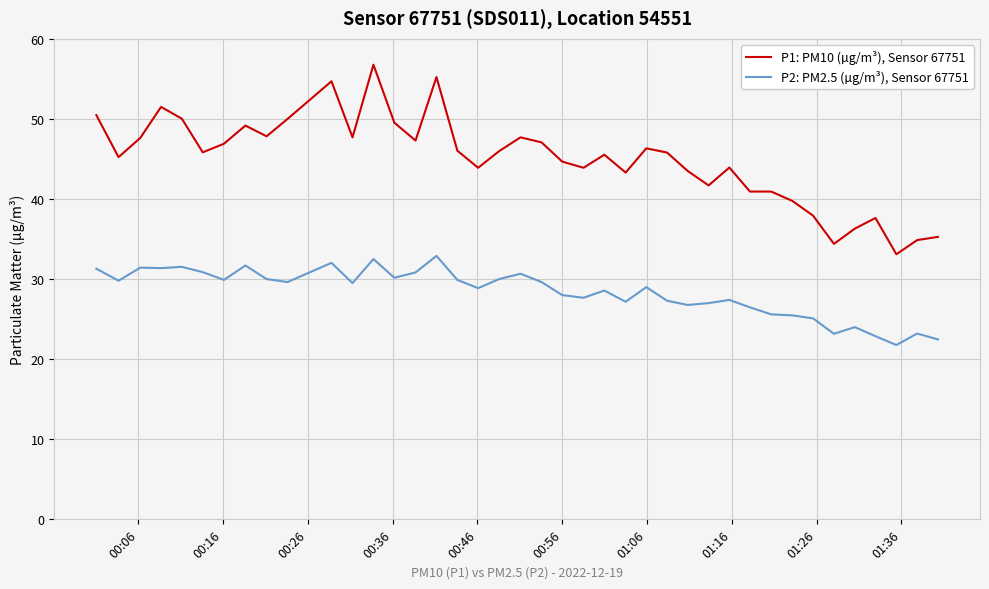

True or false: P1: PM10 (µg/m³), Sensor 67751 and P2: PM2.5 (µg/m³), Sensor 67751 cross at least once.

False